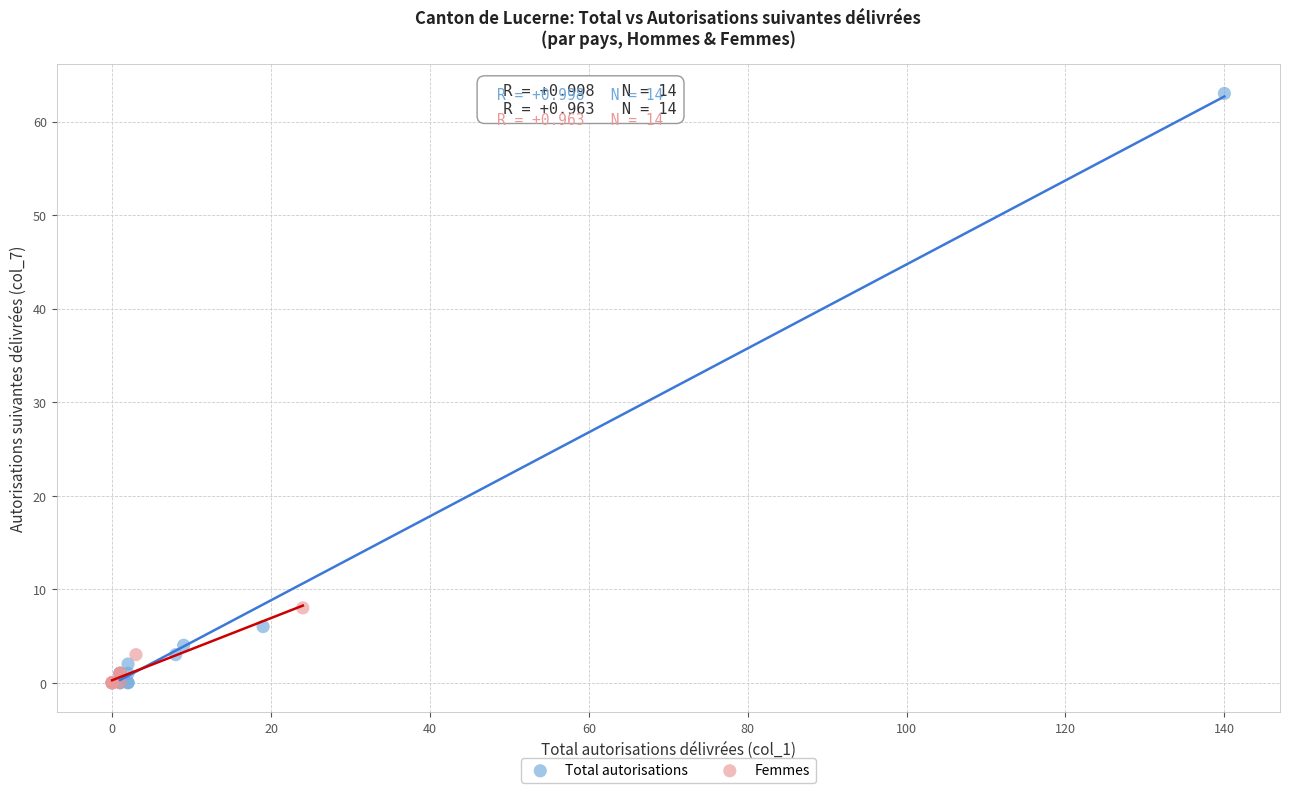

Which series has the widest spread of Y values?

Total autorisations